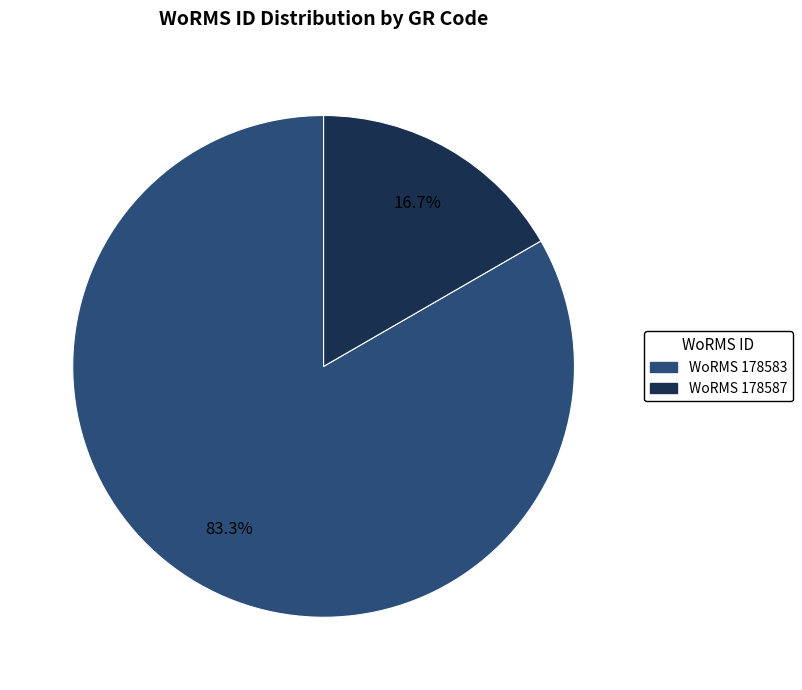

Is there any slice that represents more than half of the pie?

Yes